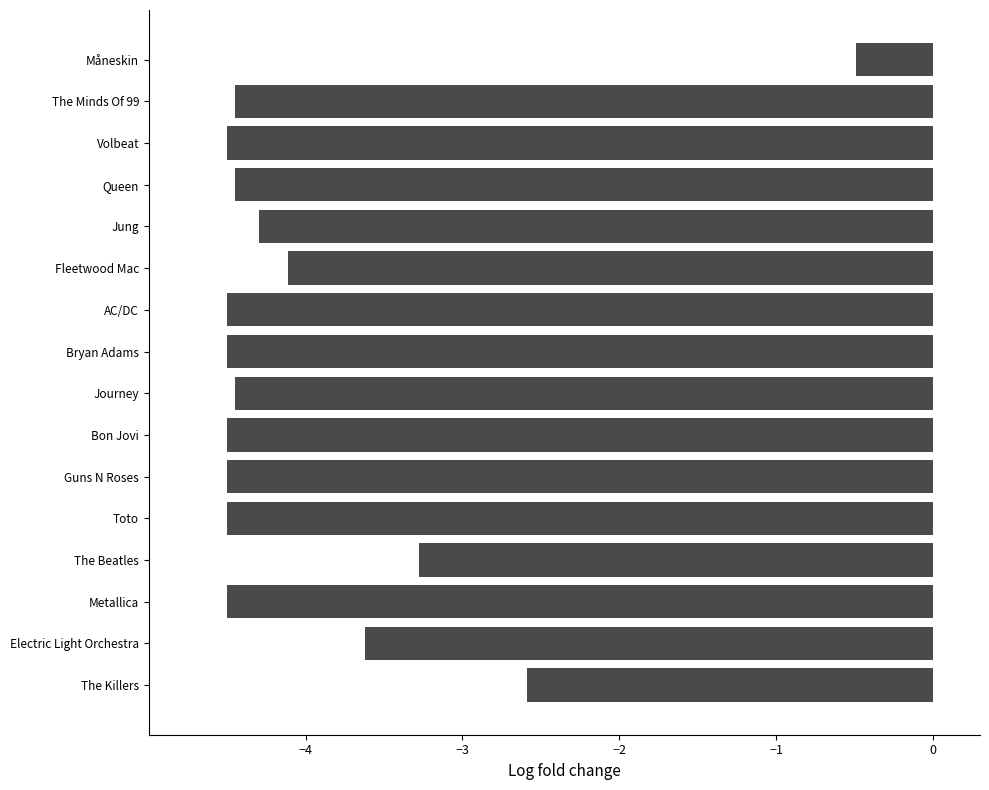

What is the greatest value displayed?

-0.5